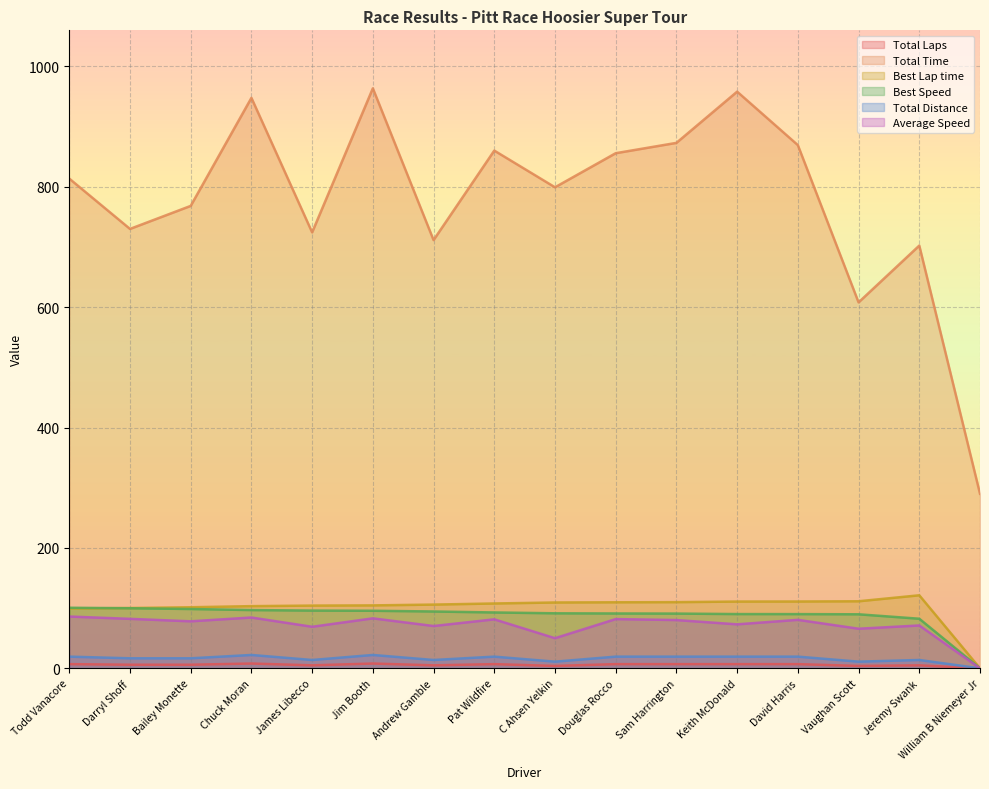

Reading left to right, list all the values displayed in this chart.

Total Laps: 7.0	6.0	6.0	8.0	5.0	8.0	5.0	7.0	4.0	7.0	7.0	7.0	7.0	4.0	5.0	0.0
Total Time: 813.7	730.1	768.4	947.9	724.4	963.7	711.6	860.3	799.3	855.9	873.1	958.2	869.4	608.1	702.4	290.1
Best Lap time: 99.4	100.2	101.5	103.4	104.3	104.6	105.9	107.8	109.4	109.8	110.0	111.0	111.1	111.4	121.4	0.0
Best Speed: 100.7	99.9	98.6	96.8	96.0	95.7	94.5	92.9	91.5	91.2	91.0	90.2	90.1	89.8	82.4	0.0
Total Distance: 19.5	16.7	16.7	22.2	13.9	22.2	13.9	19.5	11.1	19.5	19.5	19.5	19.5	11.1	13.9	0.0
Average Speed: 86.1	82.2	78.2	84.5	69.1	83.1	70.3	81.4	50.1	81.8	80.2	73.1	80.6	65.8	71.2	0.0